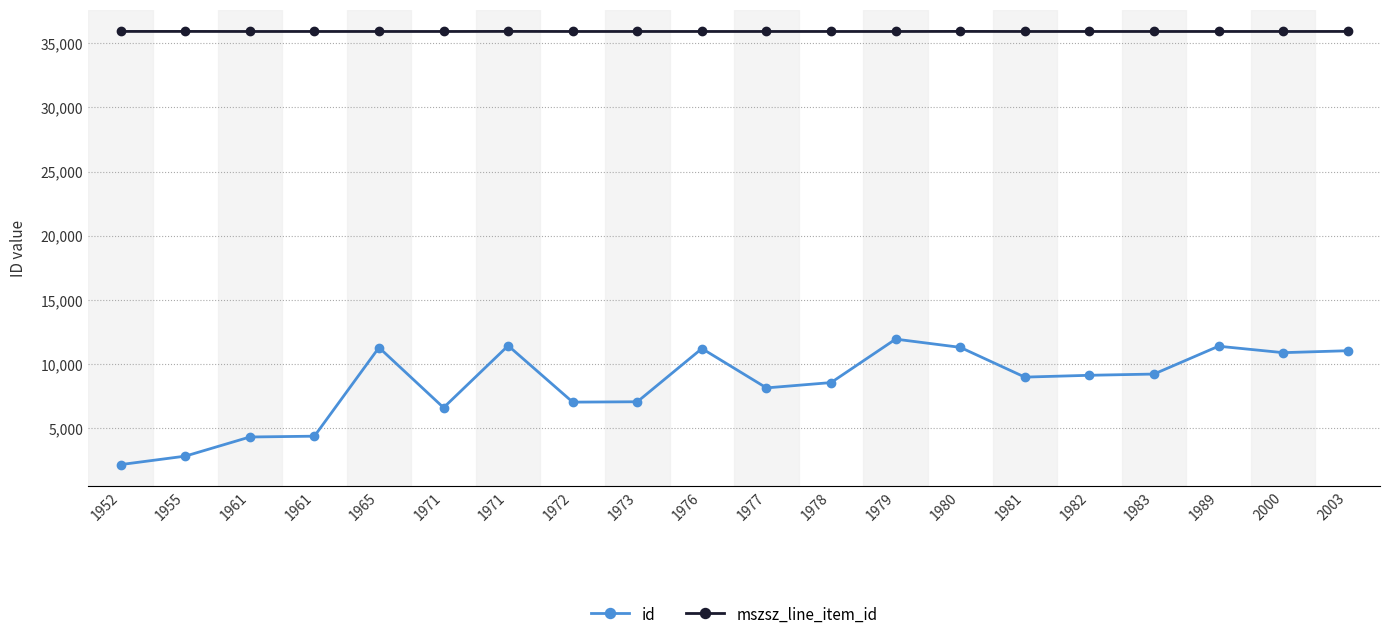

What is the sum of the mszsz_line_item_id values at 1977 and 1981?

71830